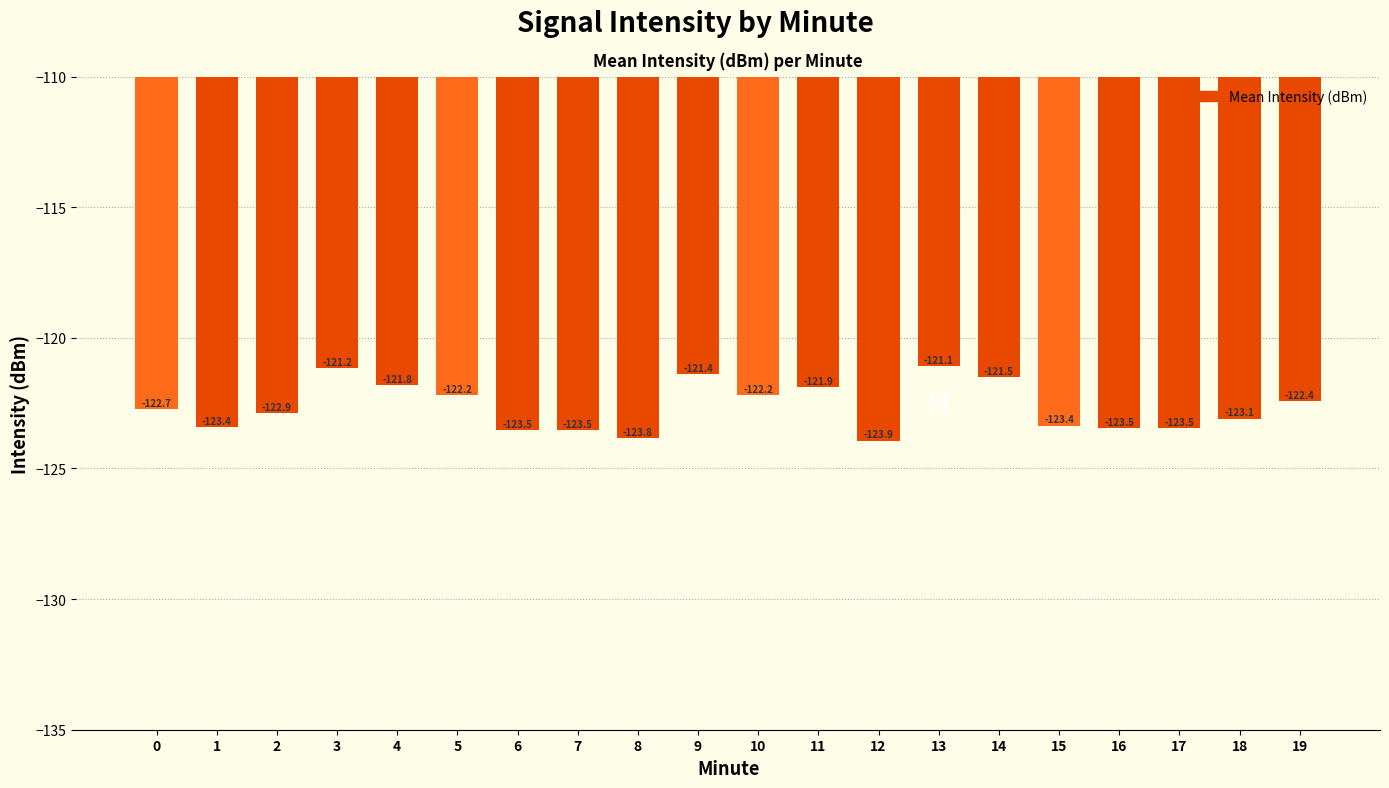

What is the smallest value displayed?

-123.9